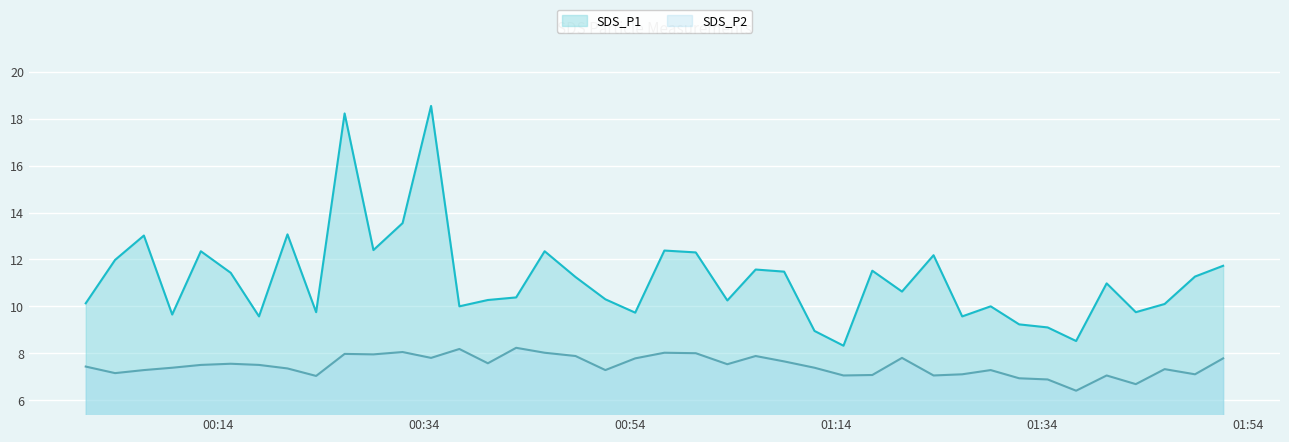

What is the maximum value shown in the chart?

18.6